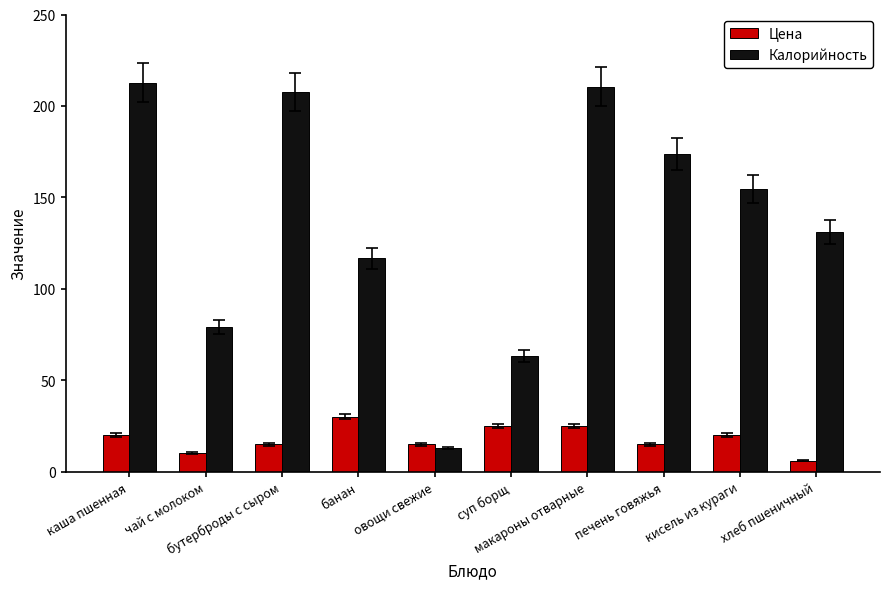

What position from the left is макароны отварные?

7